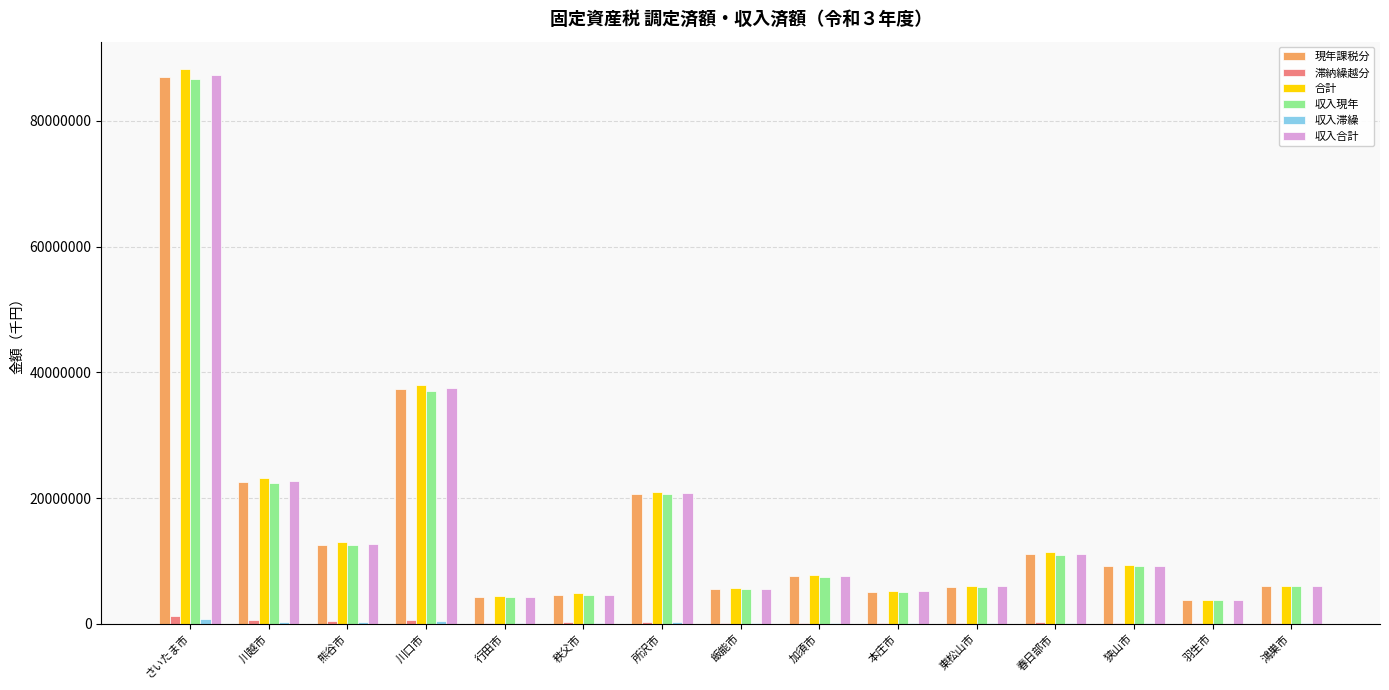

At which label does 合計 reach its peak?

さいたま市